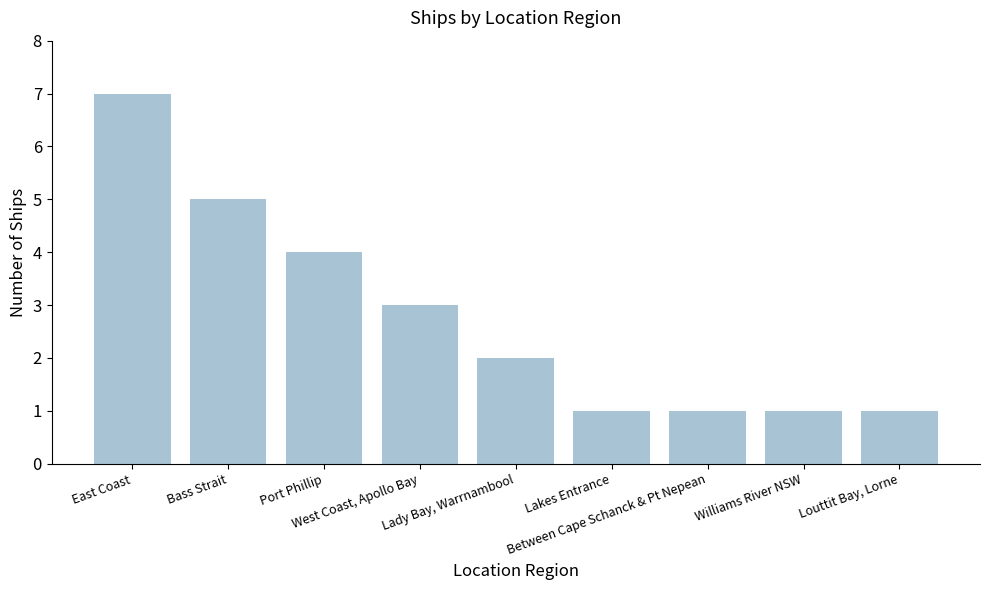

At which label is the value closest to 4?

Port Phillip